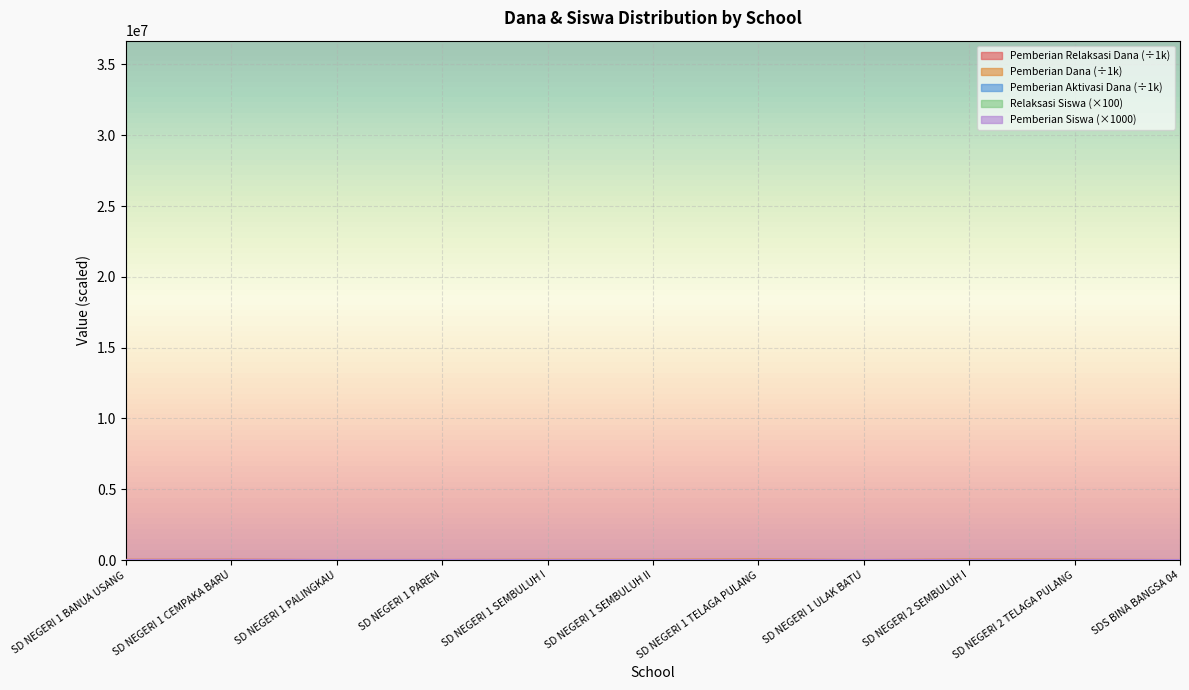

Does the chart display data point markers on the line(s)?

No